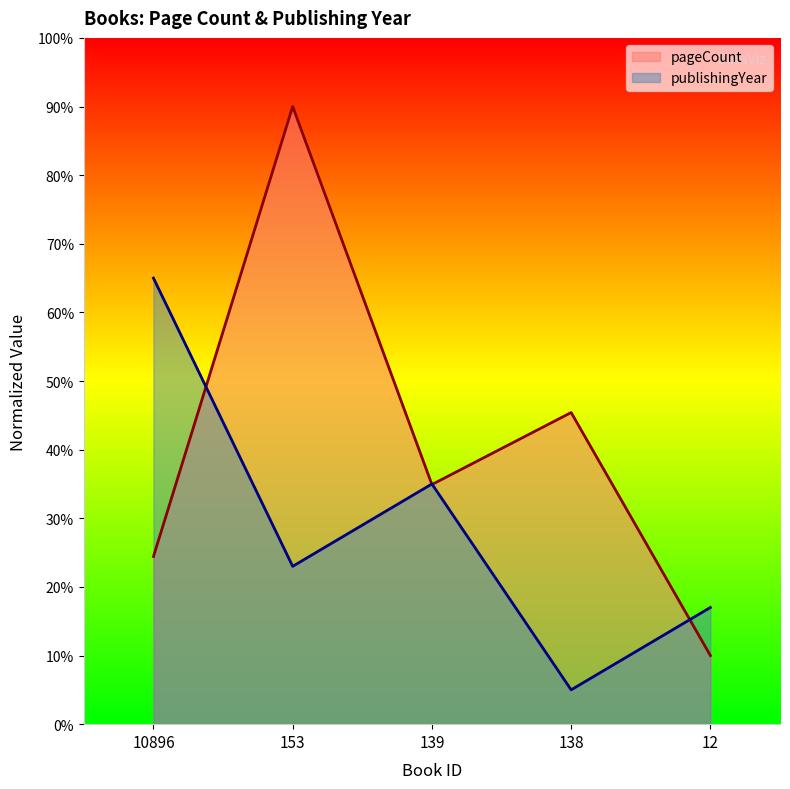

Where is the first local maximum for publishingYear?

139